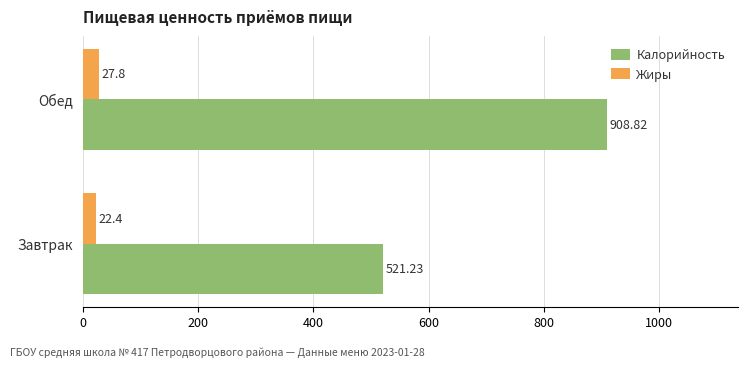

Where is Жиры nearest to the value 25?

Завтрак